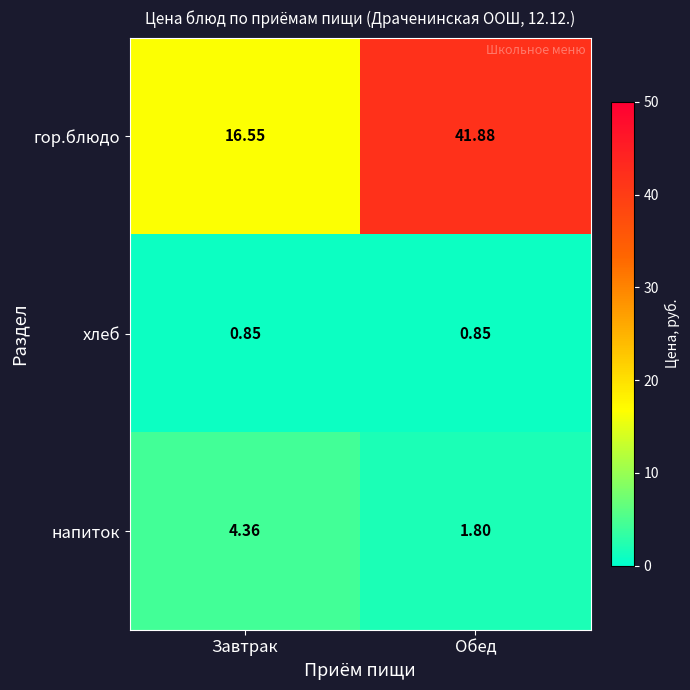

Where does the гор.блюдо series first go above 41?

Обед